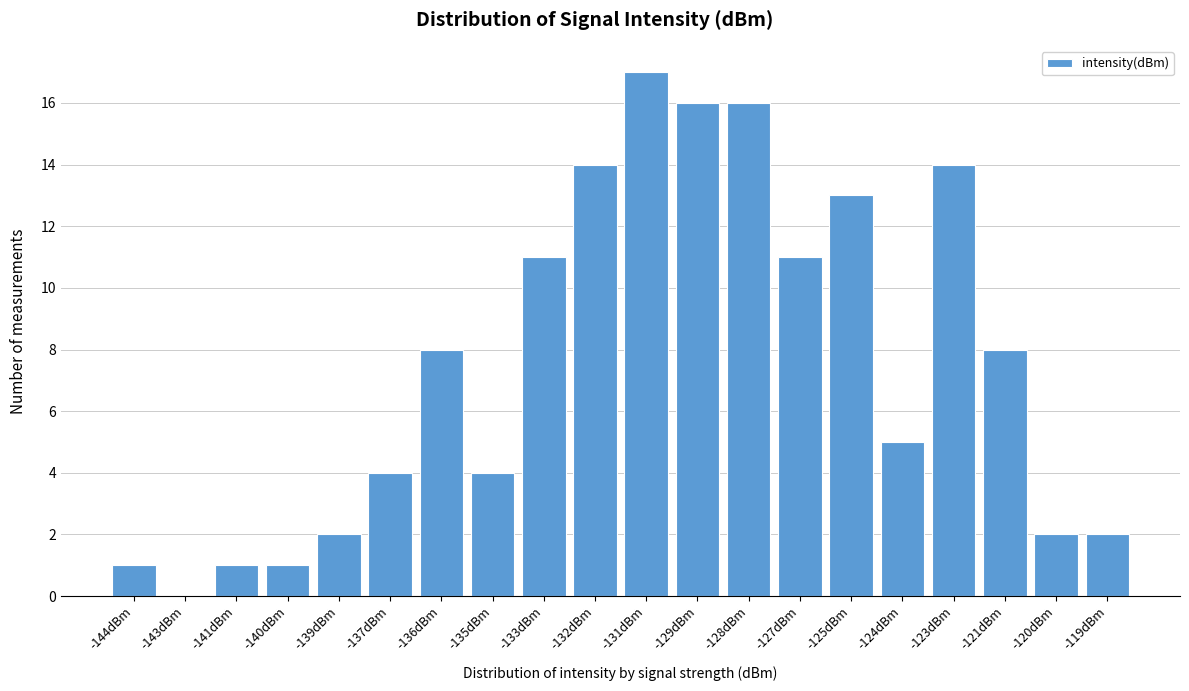

Reading left to right, what are all the values shown in this chart?

-144dBm=1	-143dBm=0	-141dBm=1	-140dBm=1	-139dBm=2	-137dBm=4	-136dBm=8	-135dBm=4	-133dBm=11	-132dBm=14	-131dBm=17	-129dBm=16	-128dBm=16	-127dBm=11	-125dBm=13	-124dBm=5	-123dBm=14	-121dBm=8	-120dBm=2	-119dBm=2